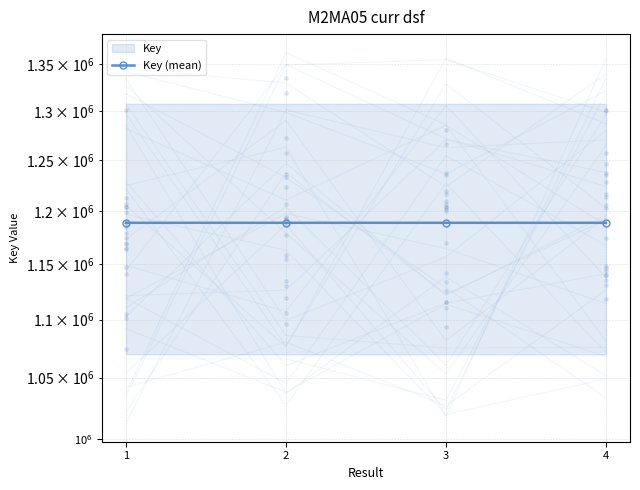

Between 4 and 2, which is larger?

2